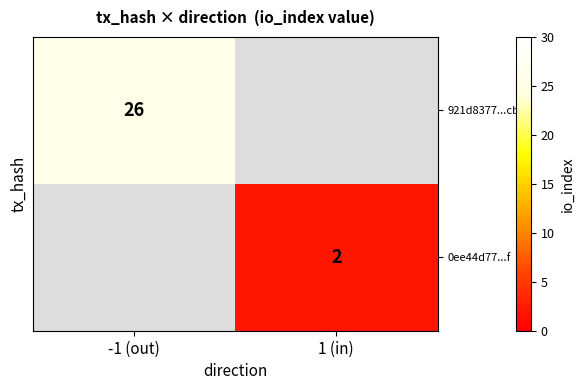

The 921d8377...cb5 series shows 26 at -1 (out). True or false?

True